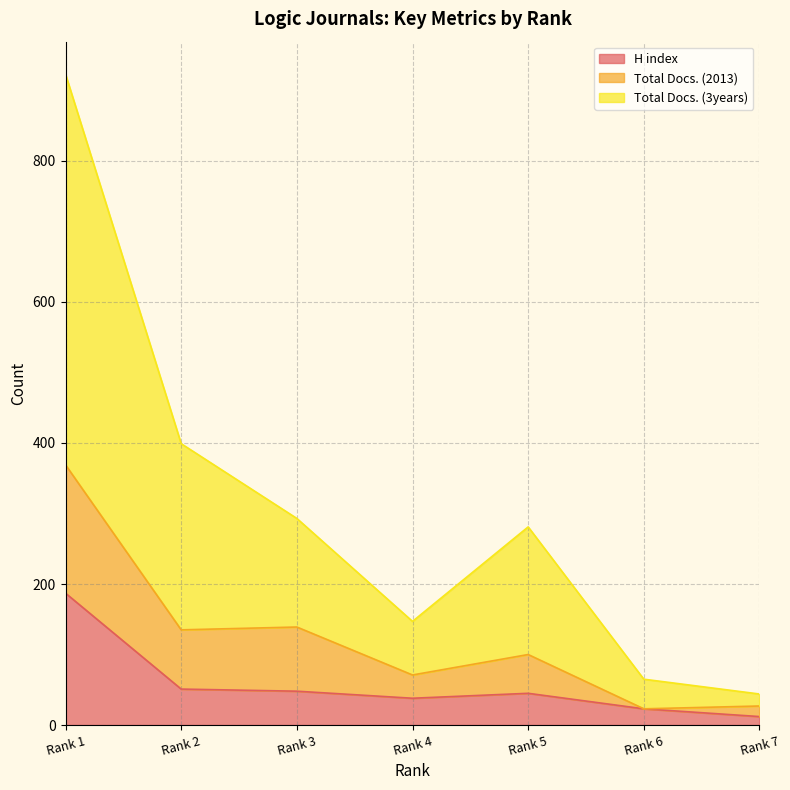

At Rank 3, list the series in order from largest to smallest.

Total Docs. (3years), Total Docs. (2013), H index